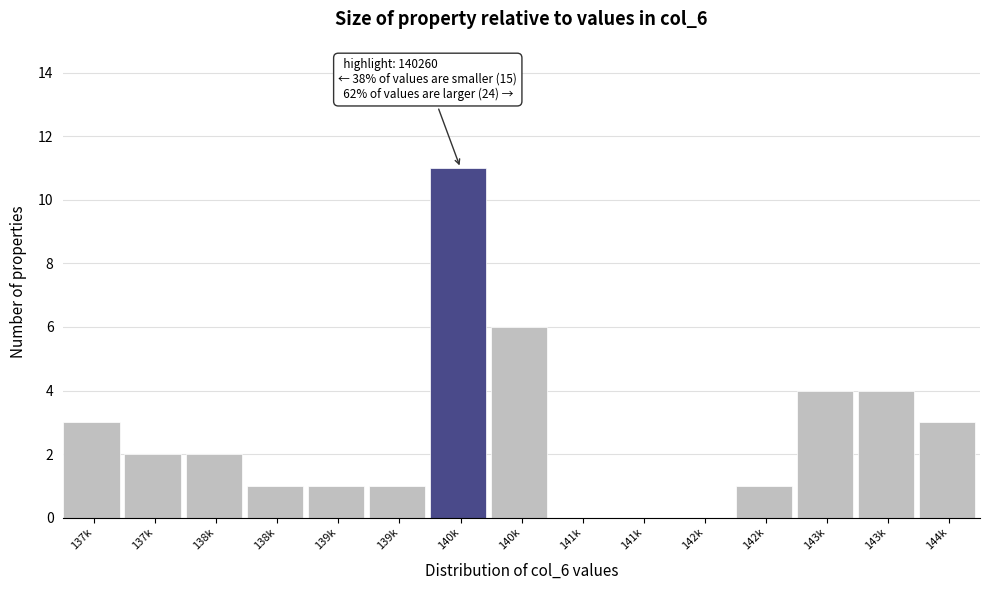

Count the number of categories in the chart.

15